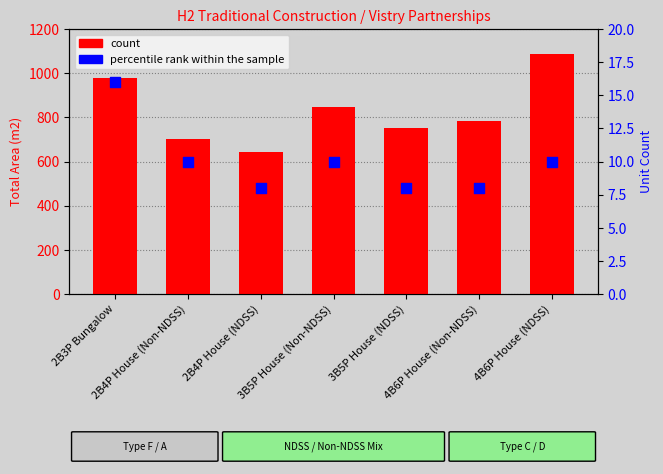

Which series reaches the maximum Y coordinate?

count